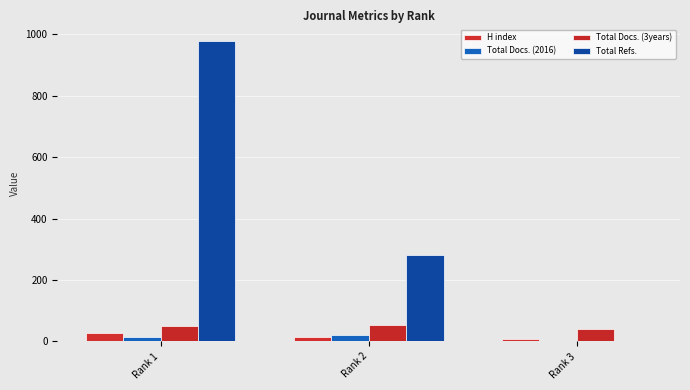

Count the number of data series in this chart.

4